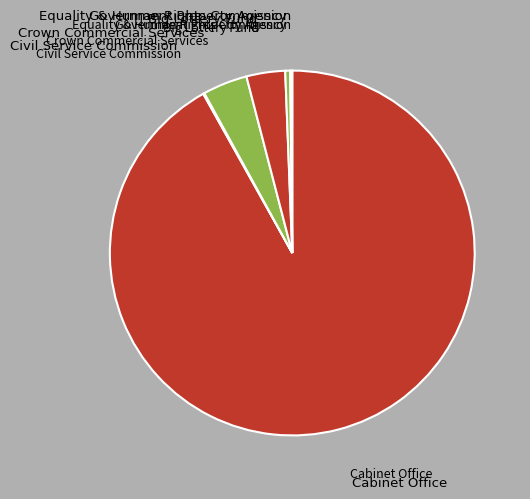

Which category has the biggest portion of the pie?

Cabinet Office